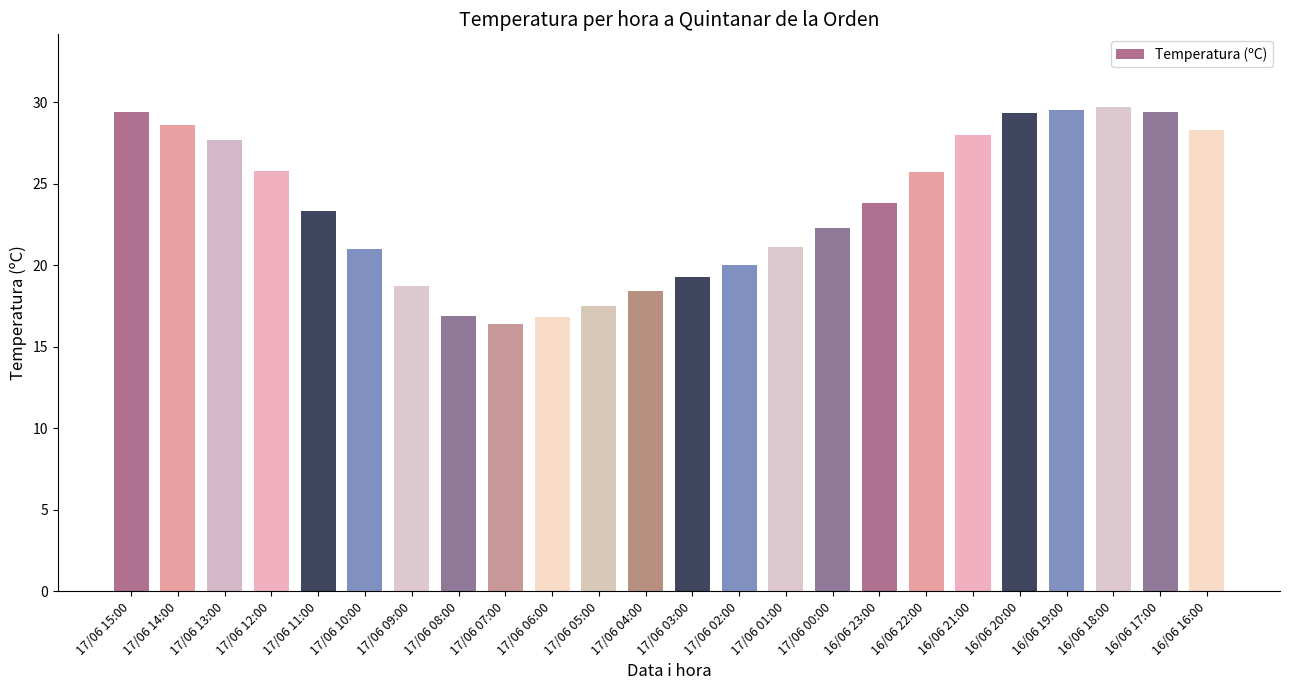

Which has a higher value, 17/06 00:00 or 17/06 02:00?

17/06 00:00